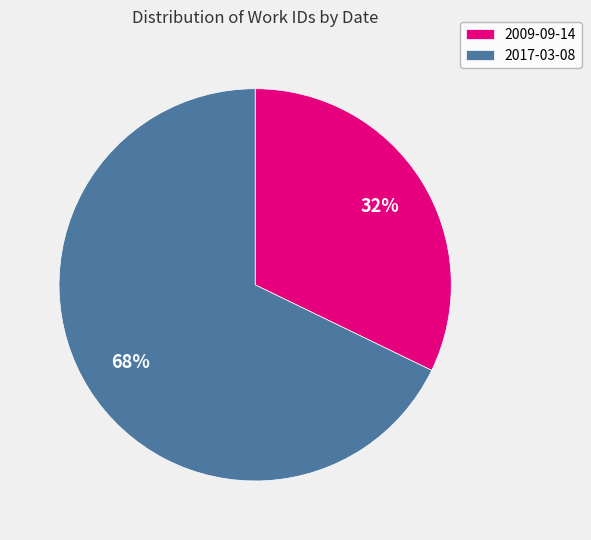

What is the smallest slice in the pie chart?

2009-09-14